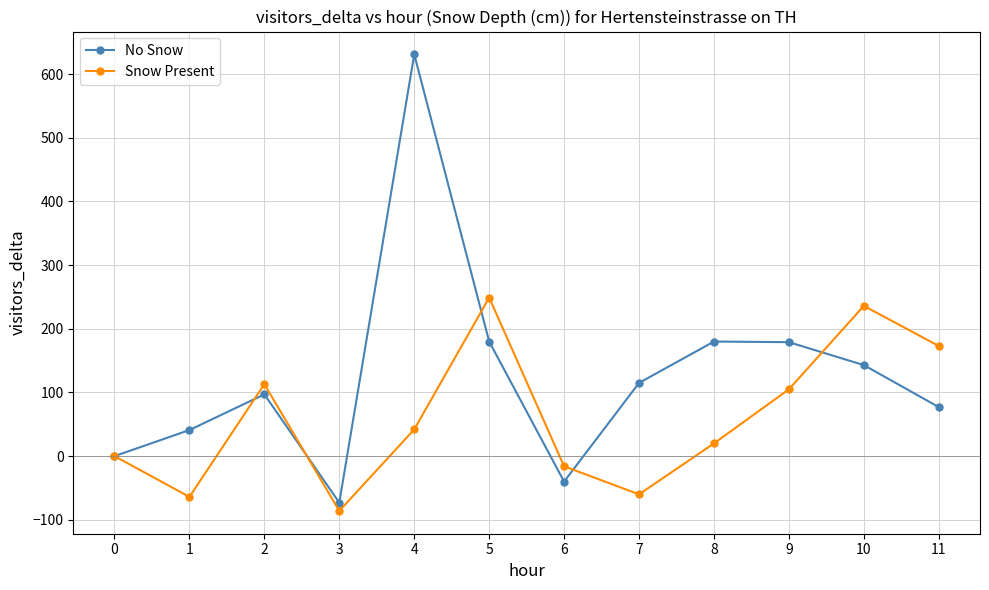

Rank the series by their maximum value, from highest to lowest.

No Snow, Snow Present